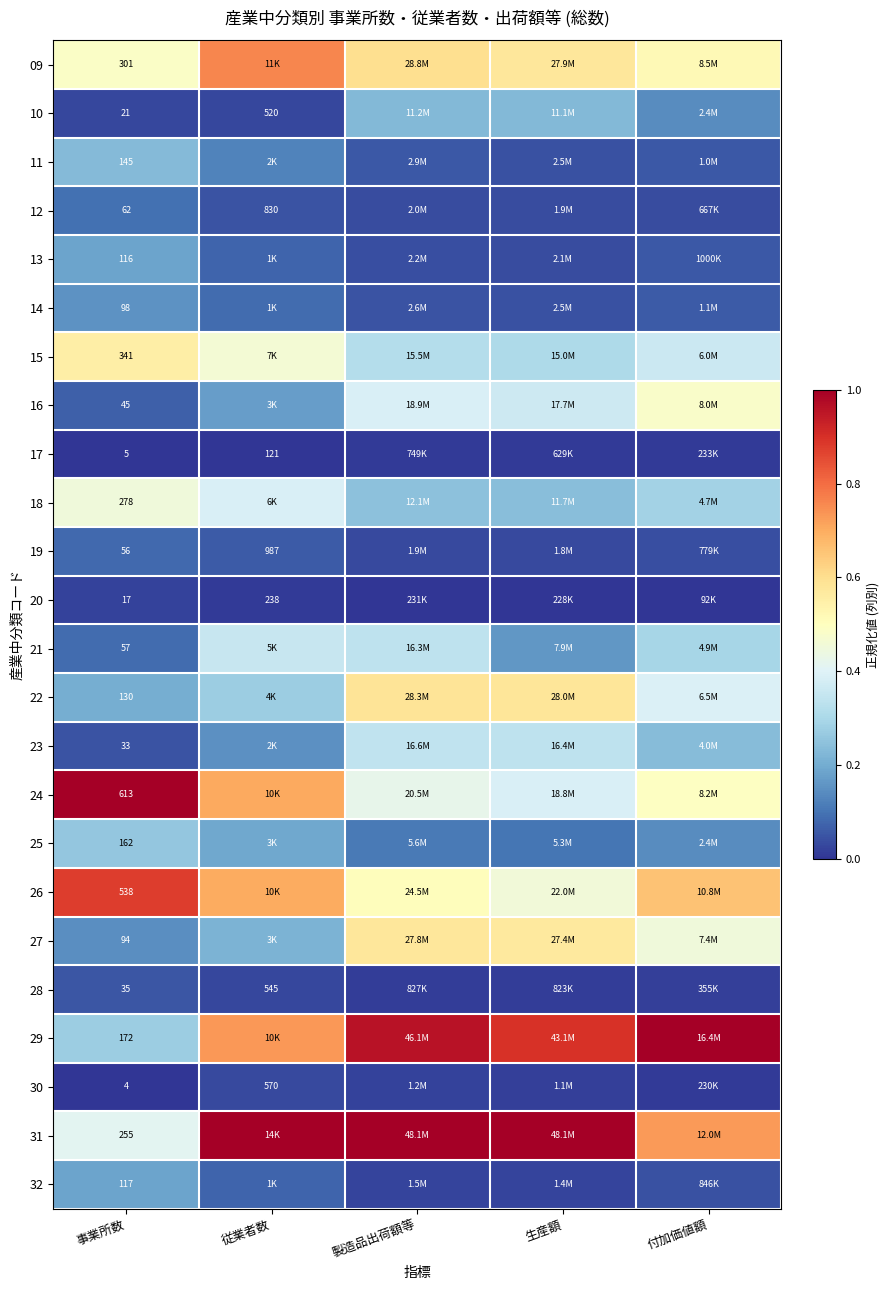

Count the 19 values in the range 0 to 1.

5